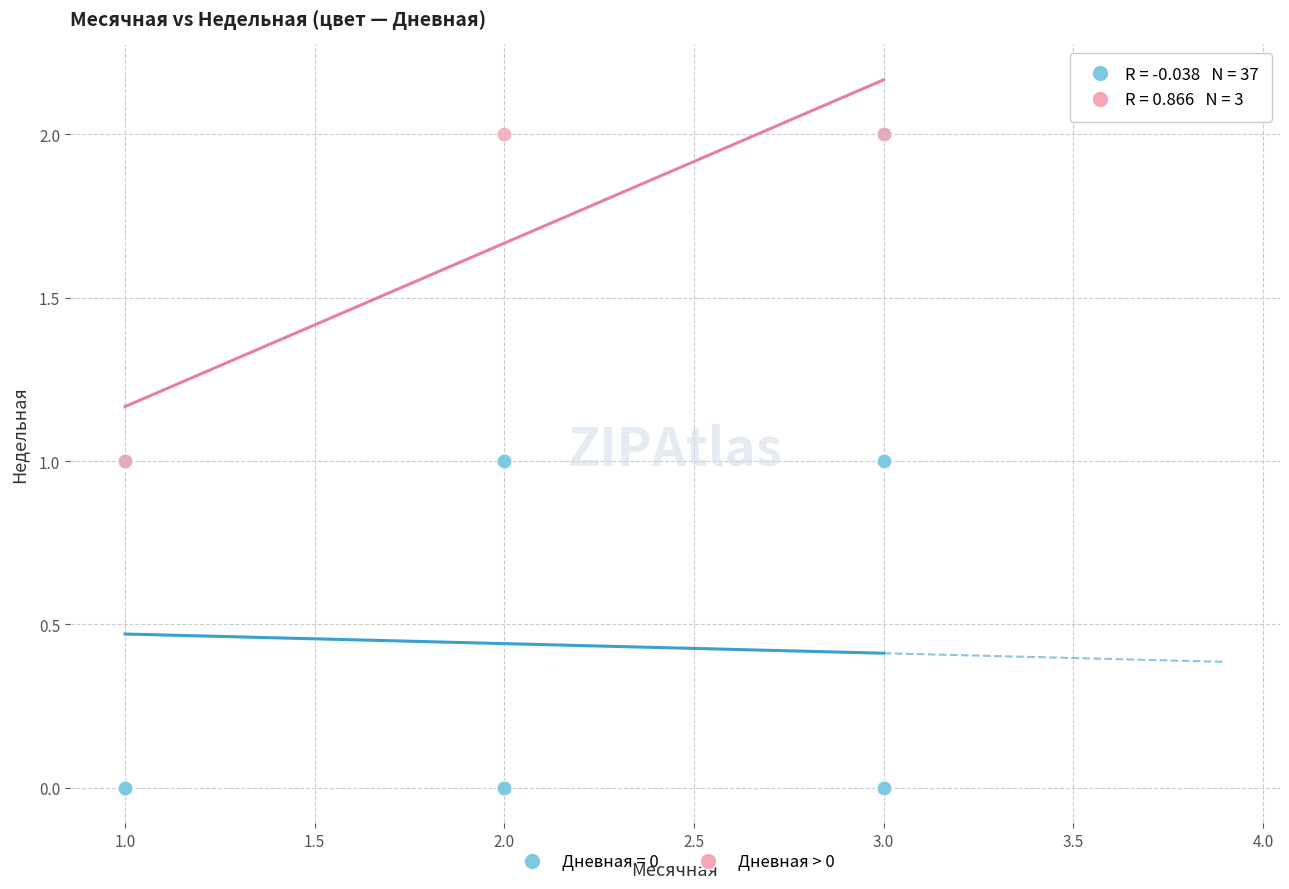

Which series contains the lowest Y value?

Дневная = 0